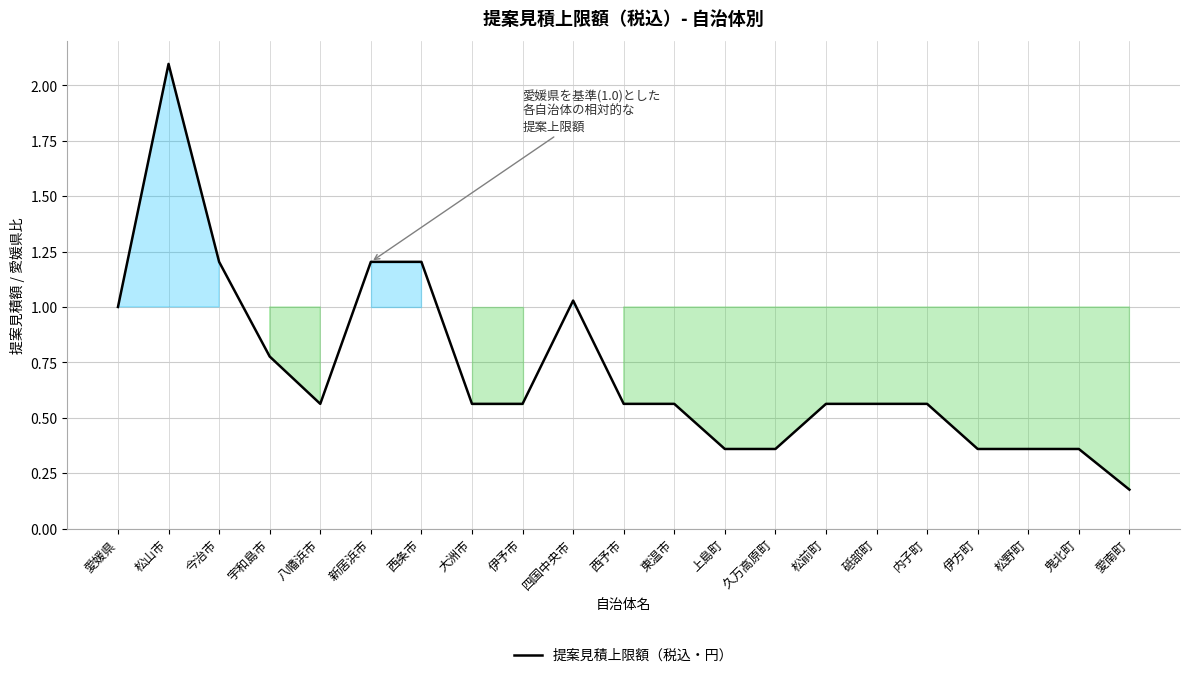

The chart shows a value of 0.3 at 今治市. True or false?

False